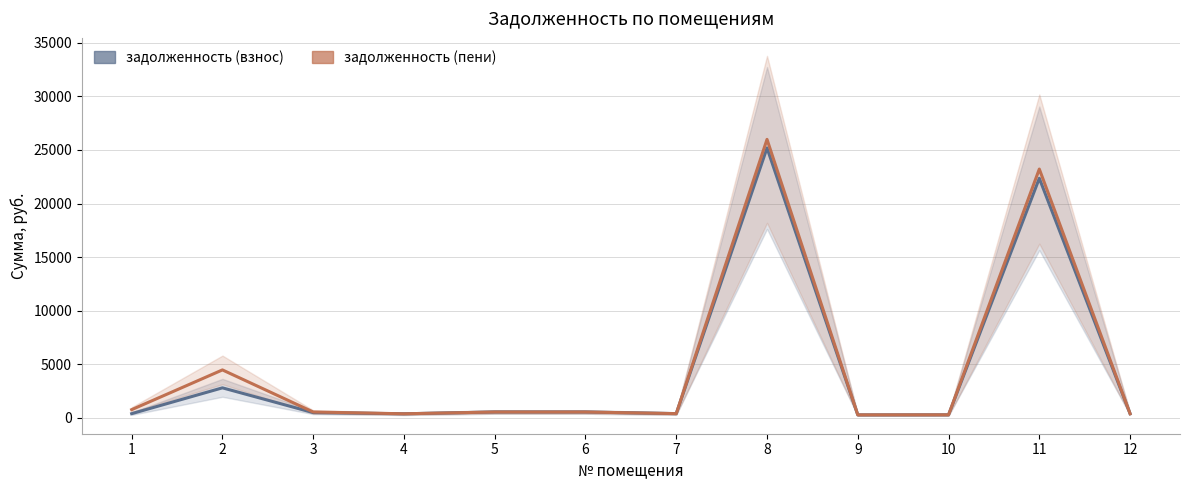

Where is the first local minimum for задолженность (пени)?

4